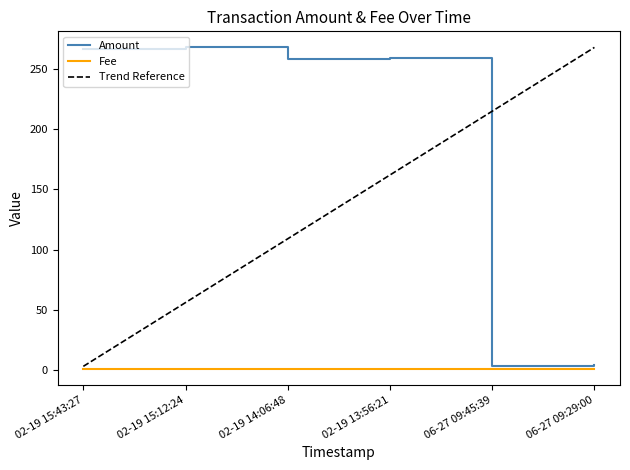

What are all the series names shown in the legend?

Amount, Fee, Trend Reference